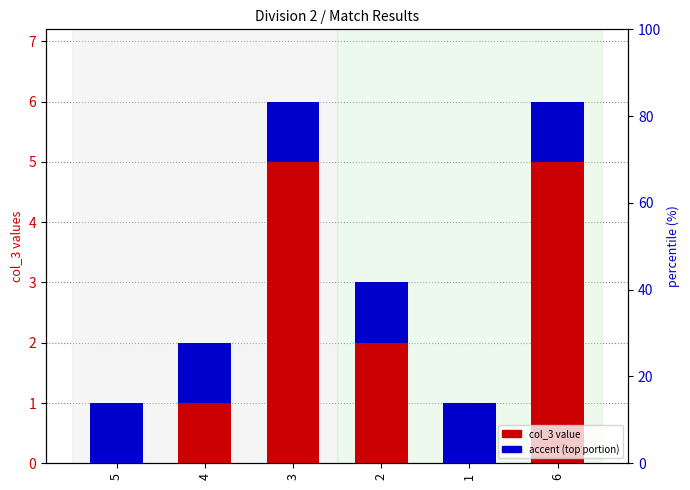

Is the value of col_3 value at 6 greater than the value of accent (top portion) at 3?

Yes